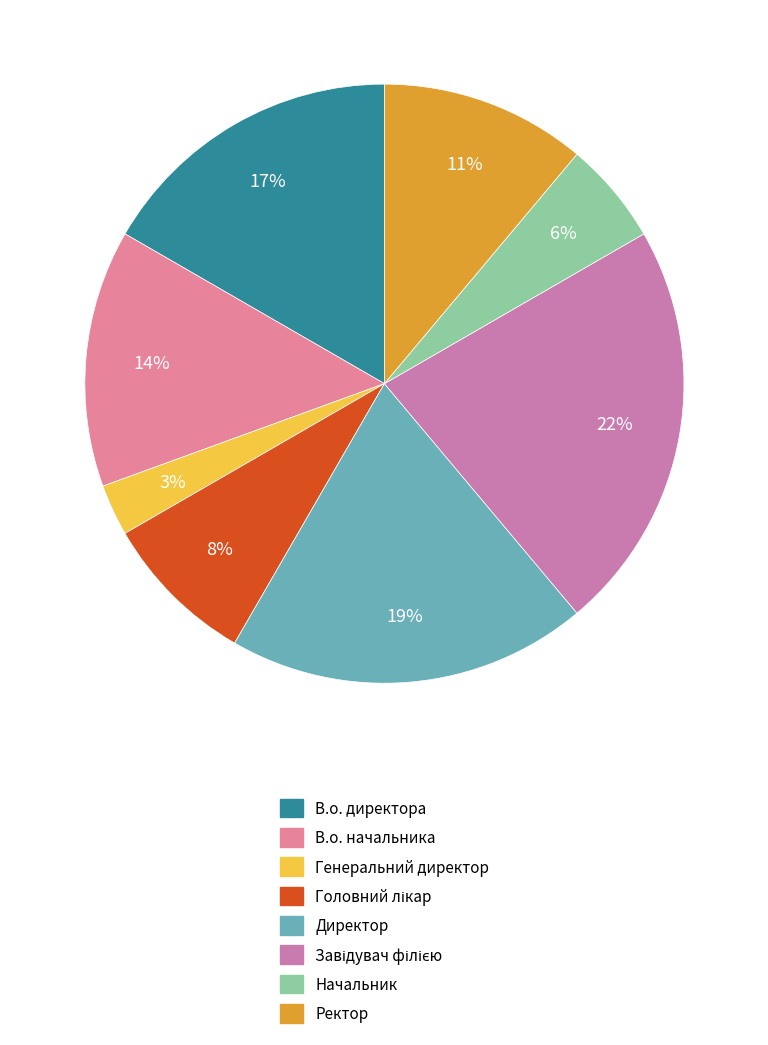

To the nearest percent, what is the difference between the largest and smallest slice percentages?

19%